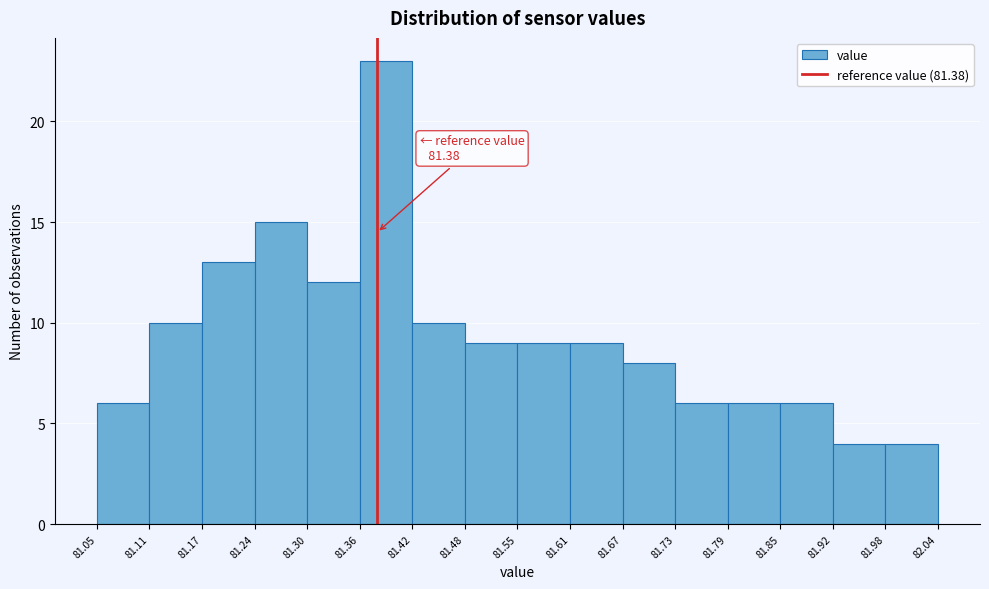

Which range on the x-axis has the tallest bar?

81.36 to 81.42